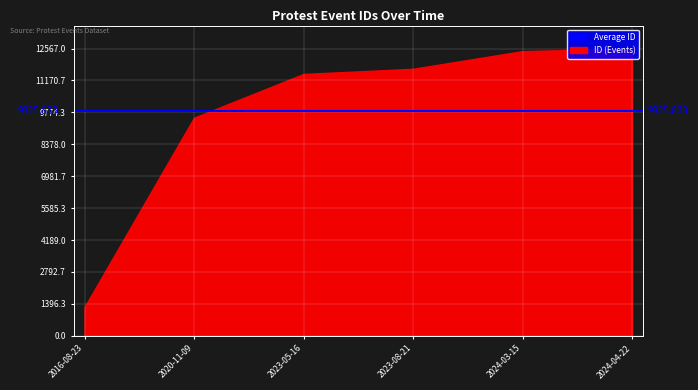

At which label does the data first exceed 11681?

2024-03-15